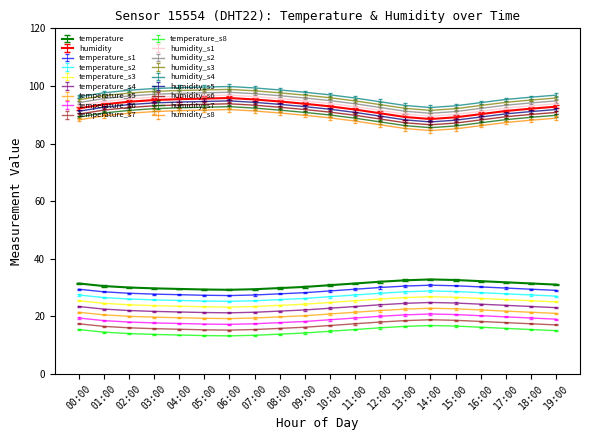

What is the difference between the temperature values at 01:00 and 00:00?

0.9